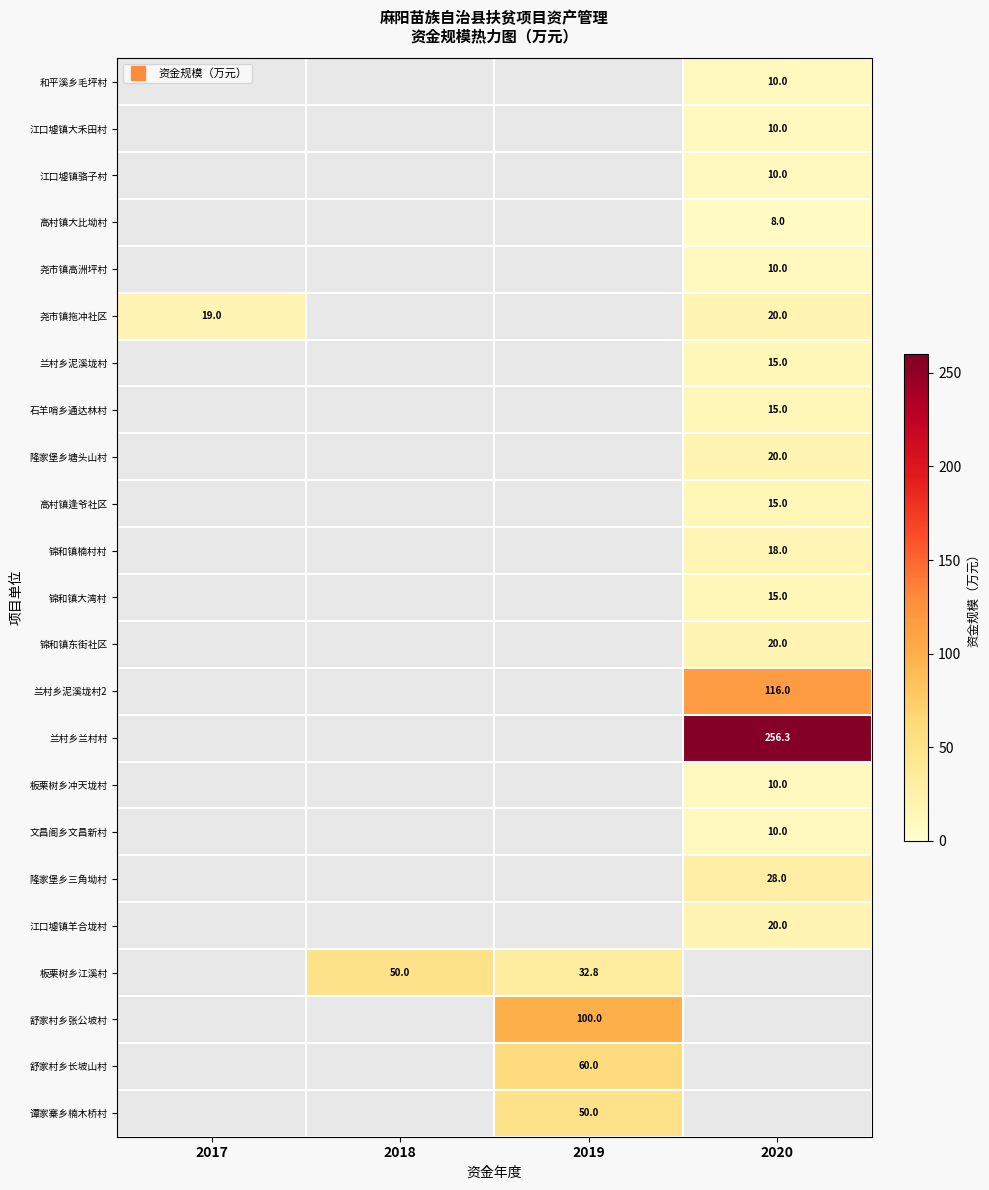

What is the difference between the maximum and second lowest values in the 板栗树乡冲天垅村 series?

10.0